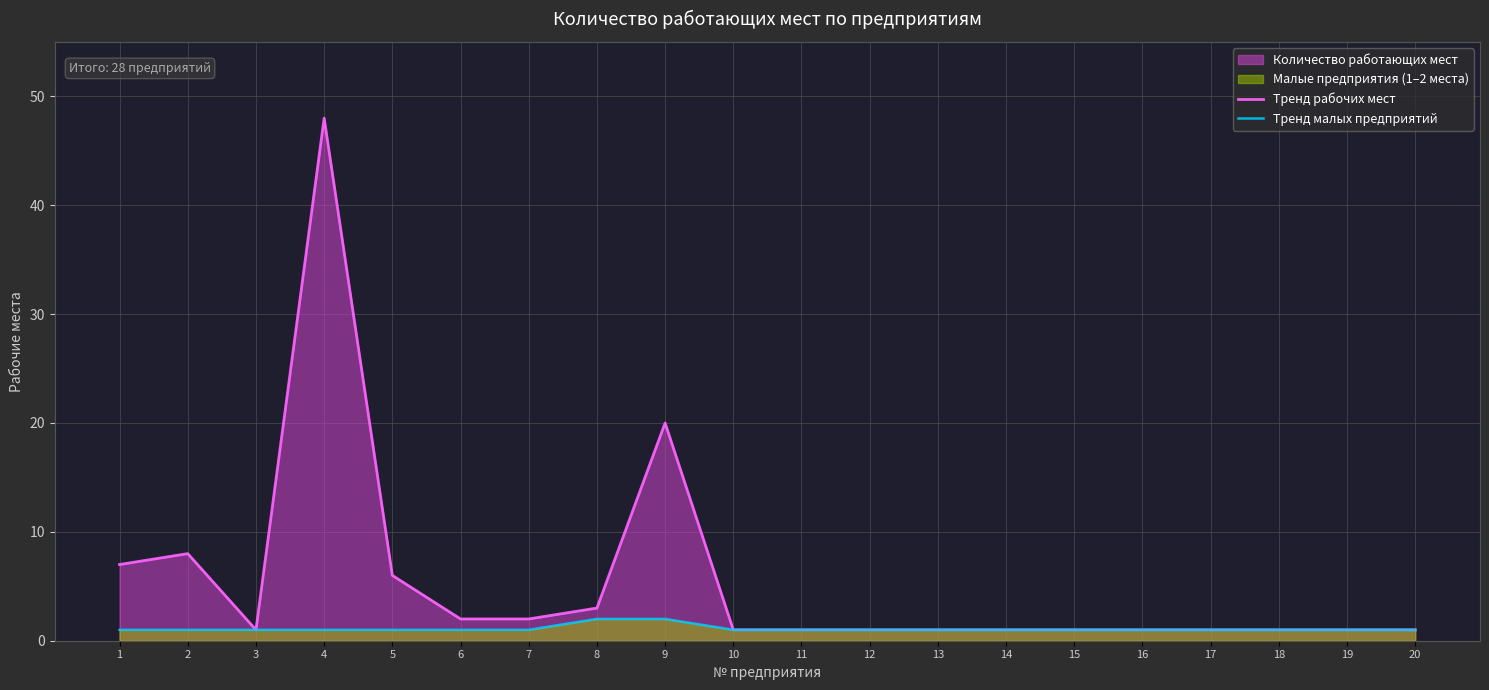

True or false: Тренд рабочих мест and Тренд малых предприятий cross at least once.

False